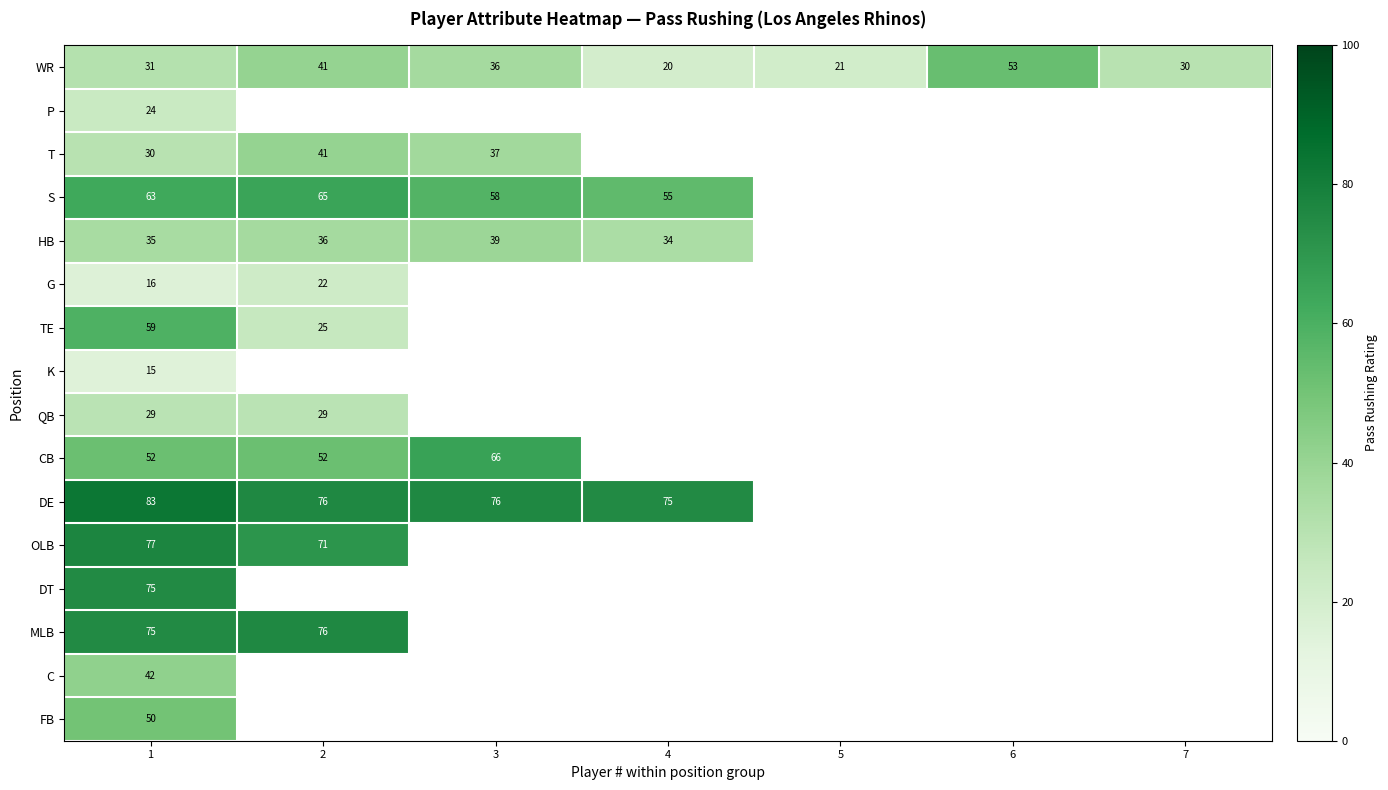

Rank the categories by row_0 value from lowest to highest.

4, 5, 7, 1, 3, 2, 6